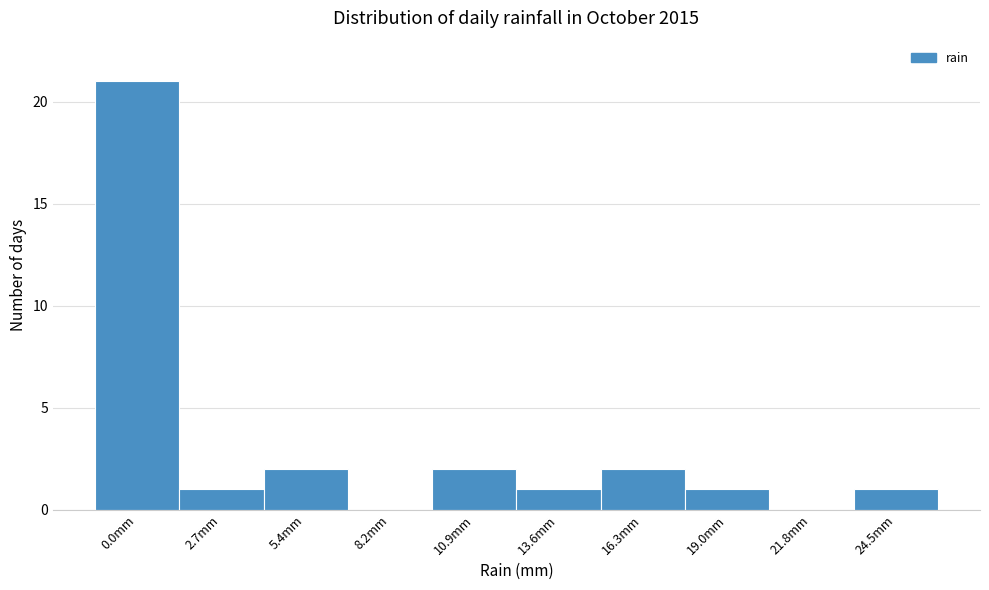

Reading left to right, what are all the values shown in this chart?

0.0mm=21	2.7mm=1	5.4mm=2	8.2mm=0	10.9mm=2	13.6mm=1	16.3mm=2	19.0mm=1	21.8mm=0	24.5mm=1